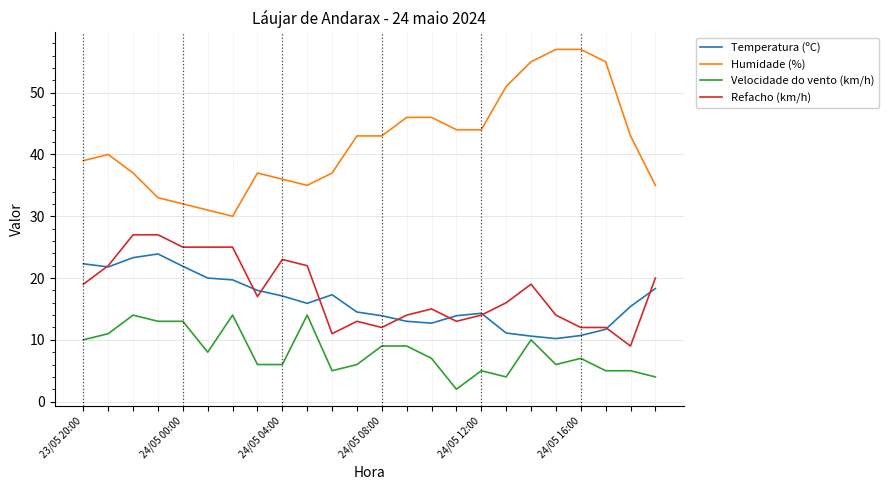

True or false: Temperatura (ºC) and Velocidade do vento (km/h) cross at least once.

False